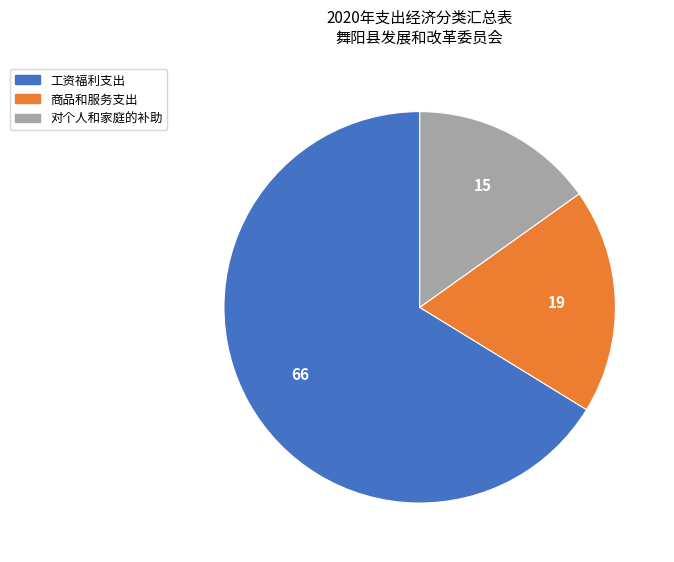

Count the number of slices in the pie.

3